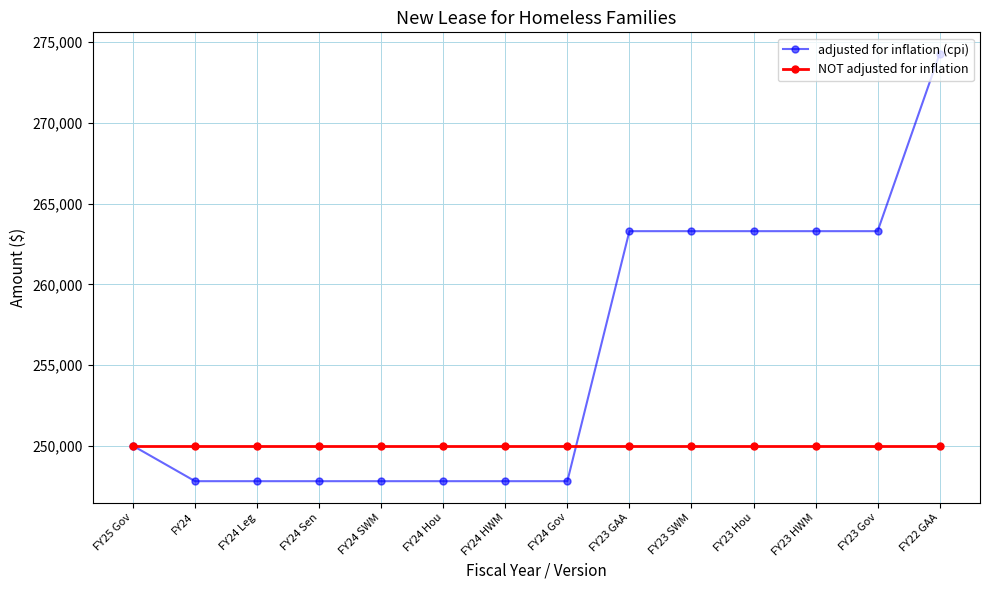

At which category is the sum across all series the highest?

FY22 GAA